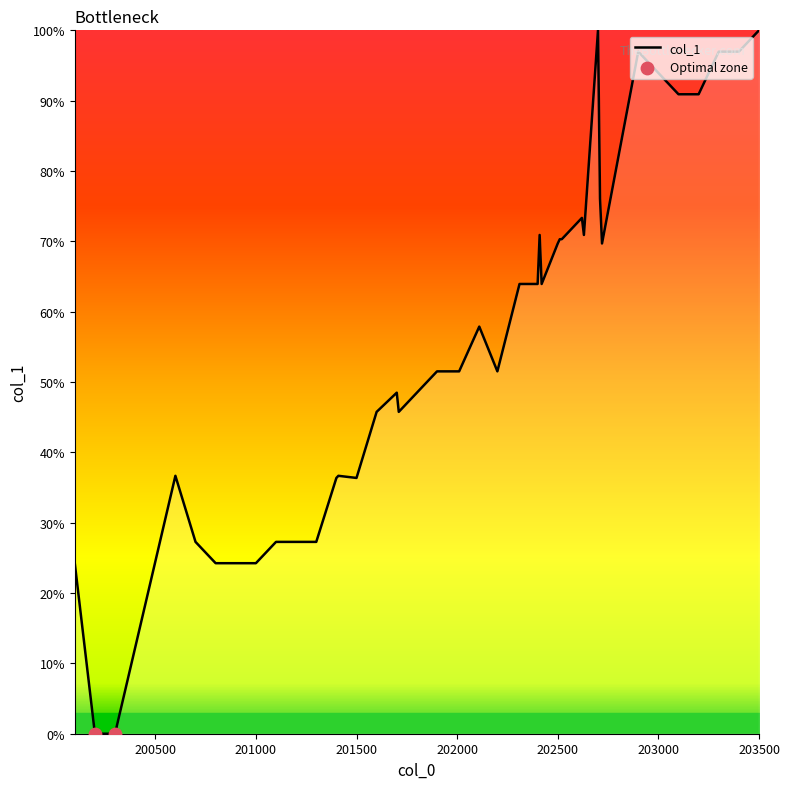

What is the maximum value shown in the chart?

100.0